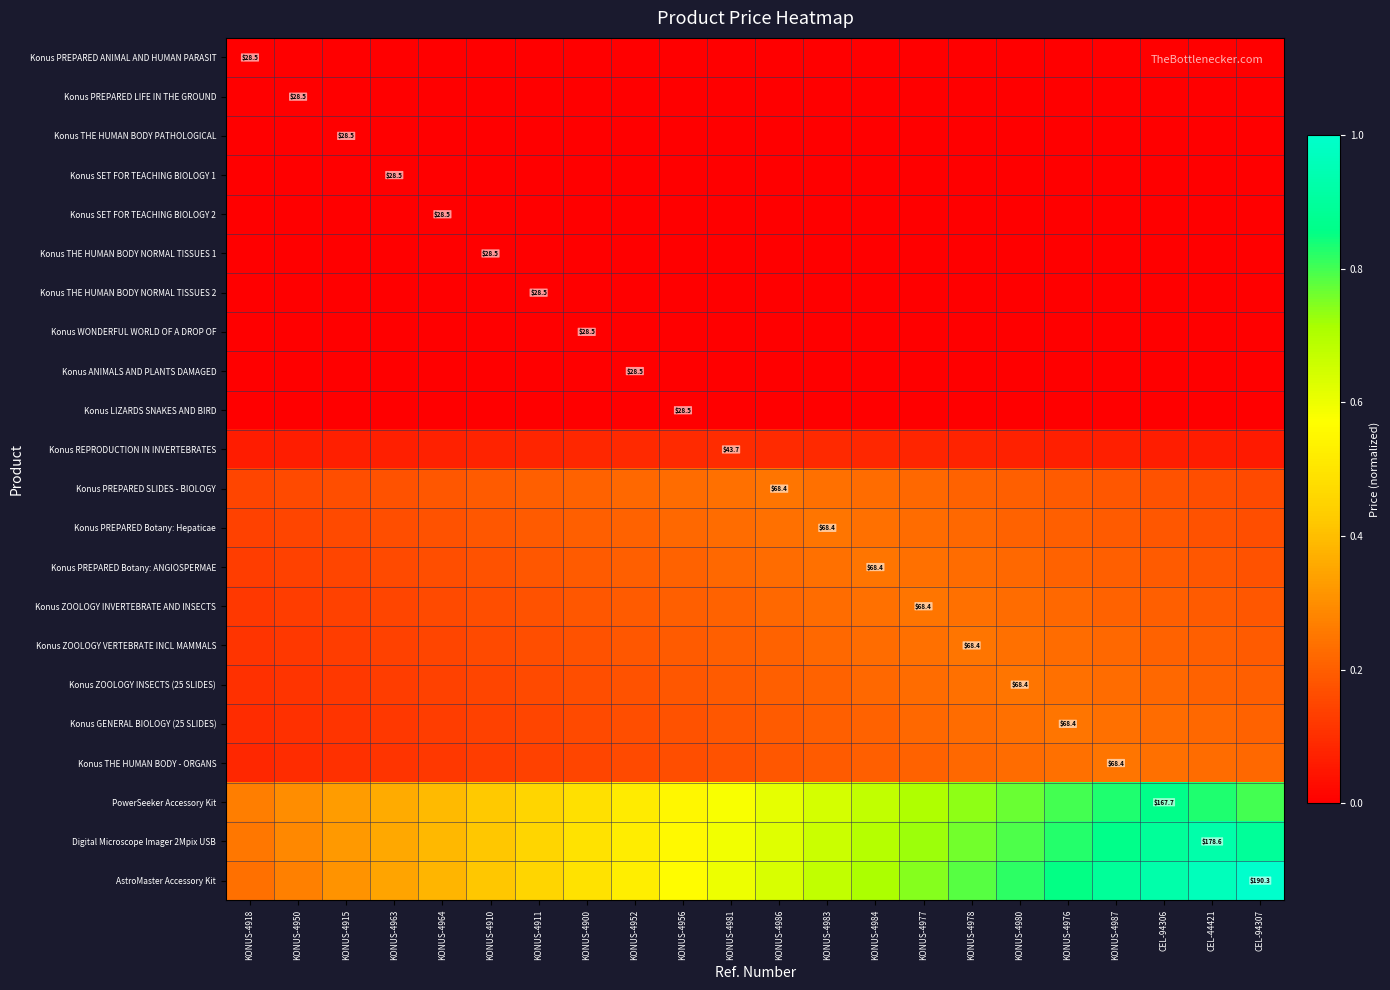

What is the spread (max minus min) of values at KONUS-4918?

0.3